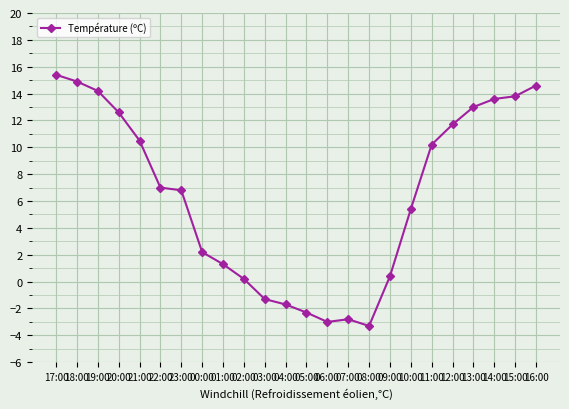

What is the difference between the second highest and second lowest values?

17.9